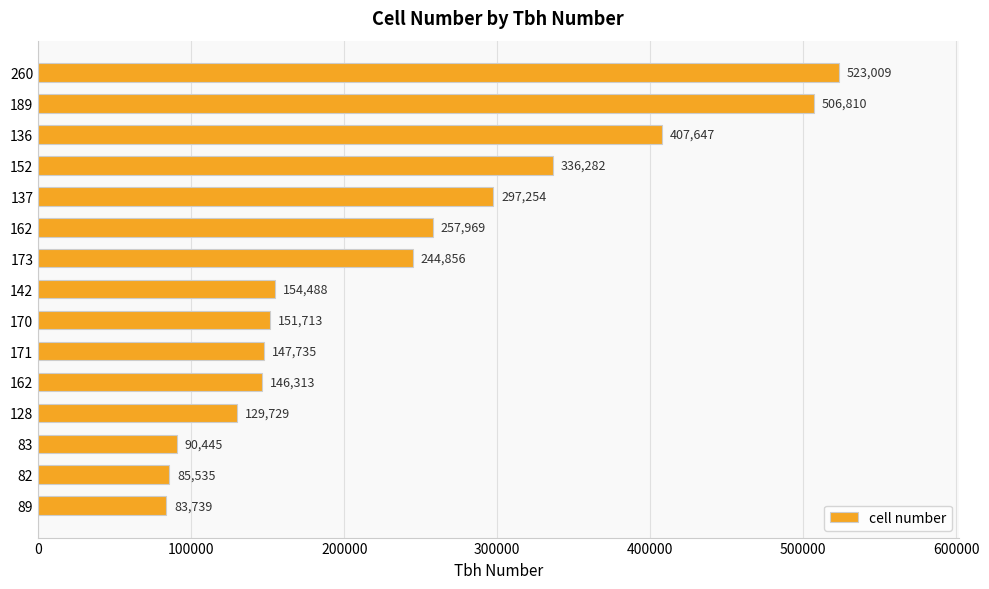

How many data points are less than 154488?

7